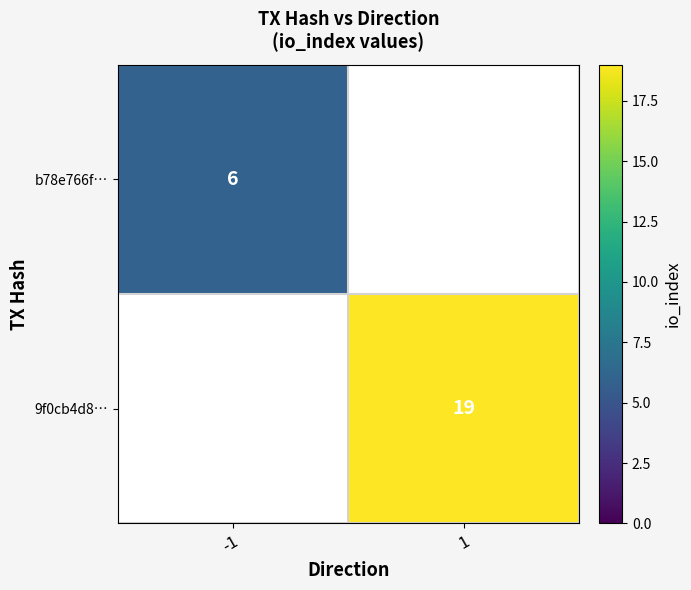

True or false: b78e766f… has a value of 6 at -1.

True